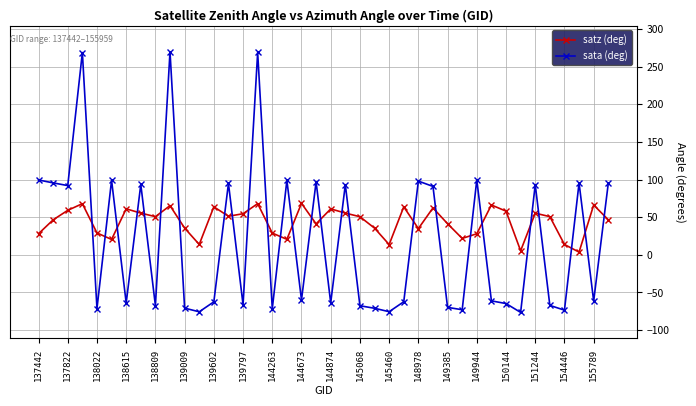

What is the value of the satz (deg) point at the 2nd from the left?

46.5